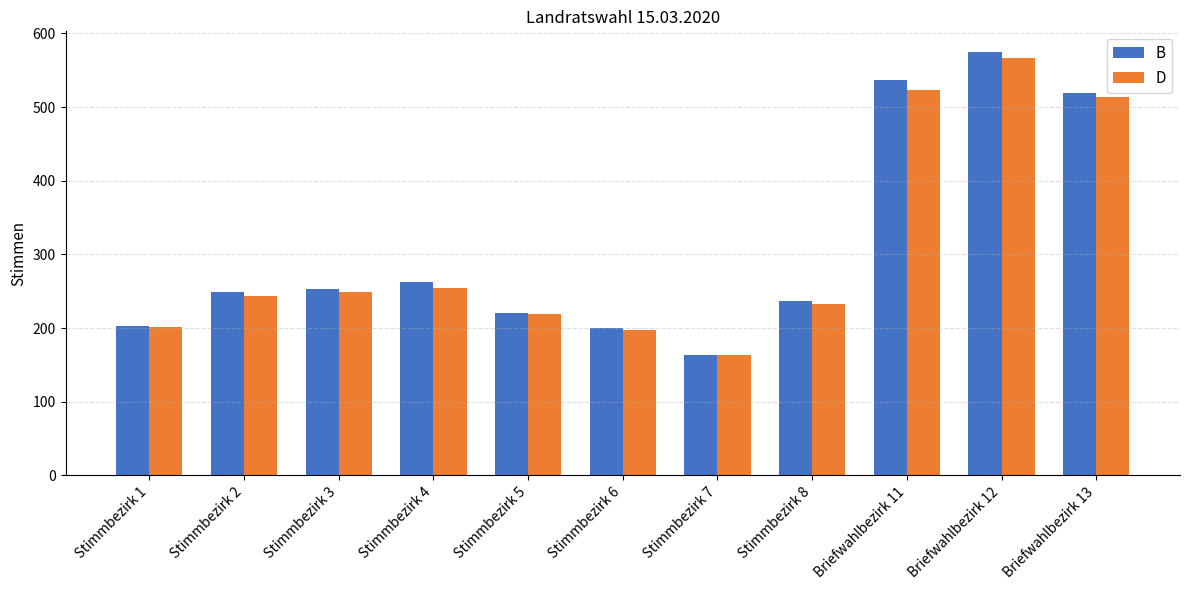

What are all the series names shown in the legend?

B, D